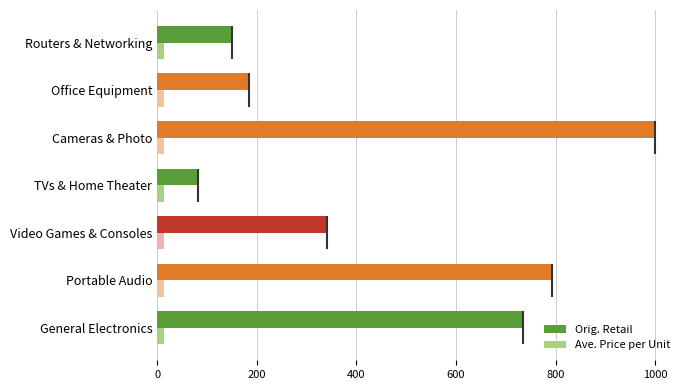

Rank the series by their average value, from highest to lowest.

Orig. Retail, Ave. Price per Unit